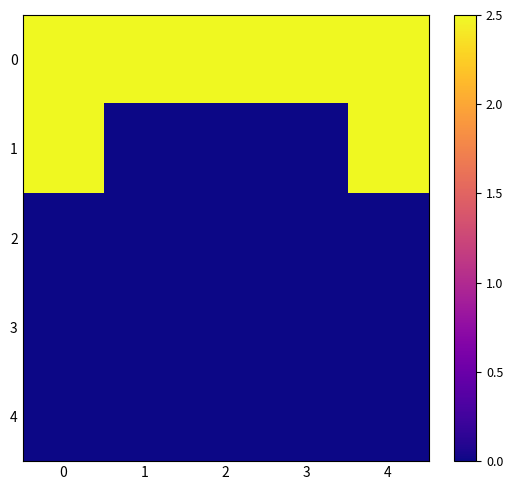

Which series has the widest spread of values?

1